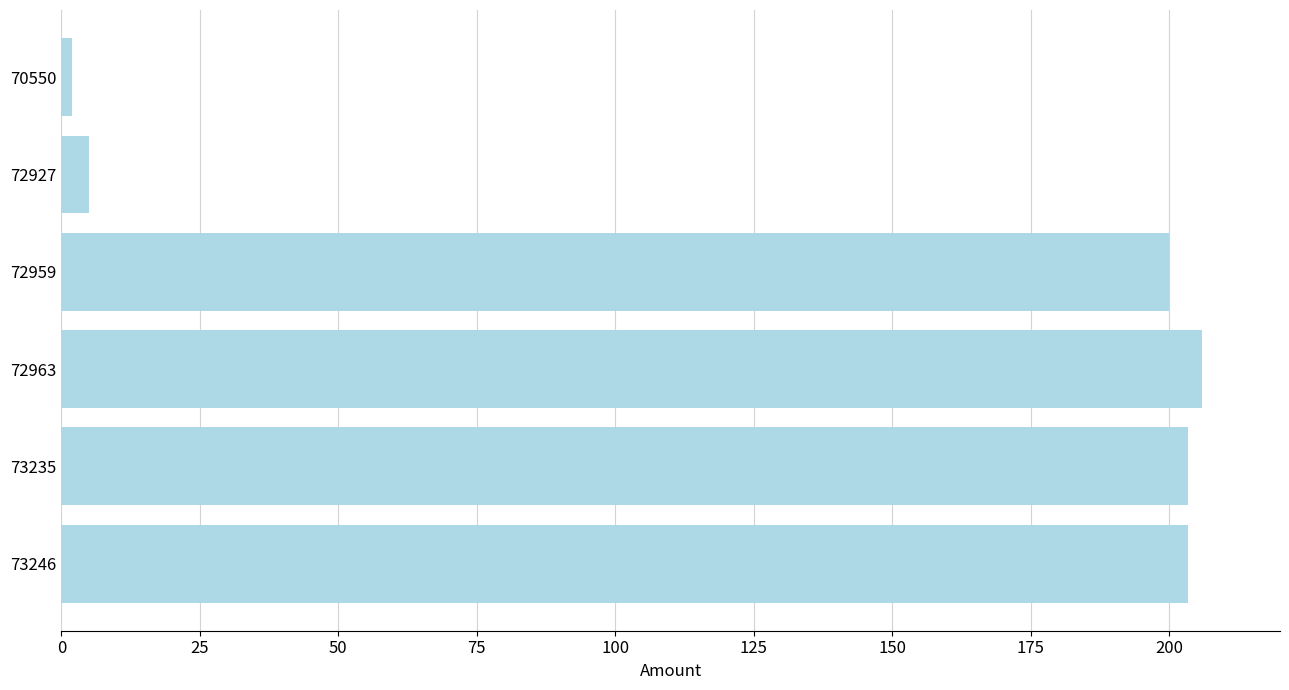

What is the difference between the maximum and minimum values?

204.0